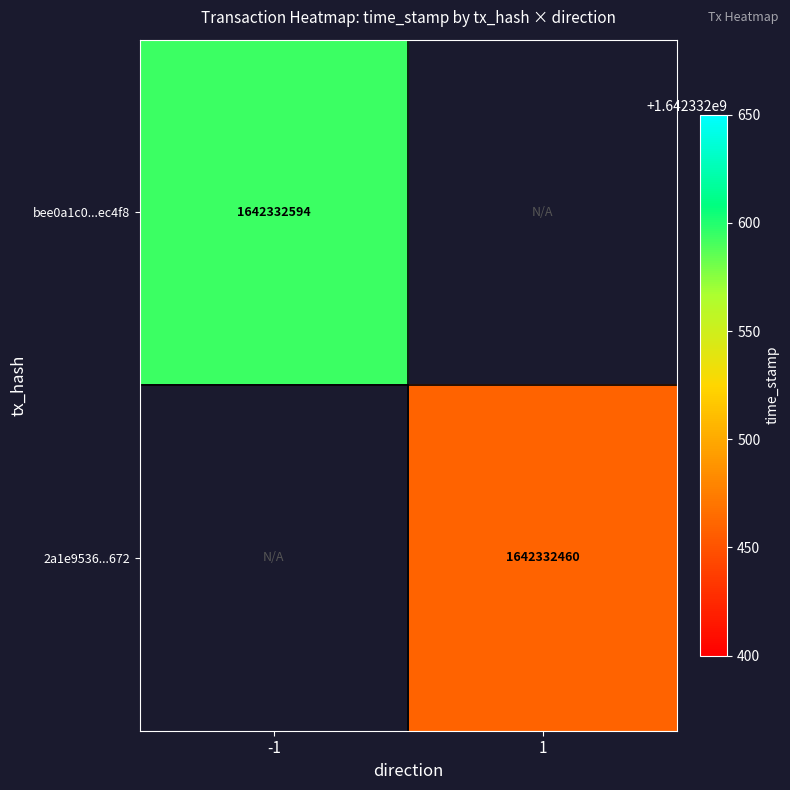

Which series has the widest spread of values?

bee0a1c0fc84d00522f31814682a73d977ec4f8